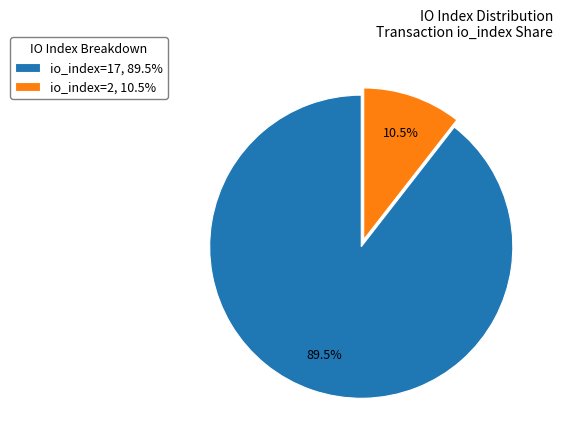

To the nearest percent, what is the difference between the io_index=2 and io_index=17 slice percentages?

79%